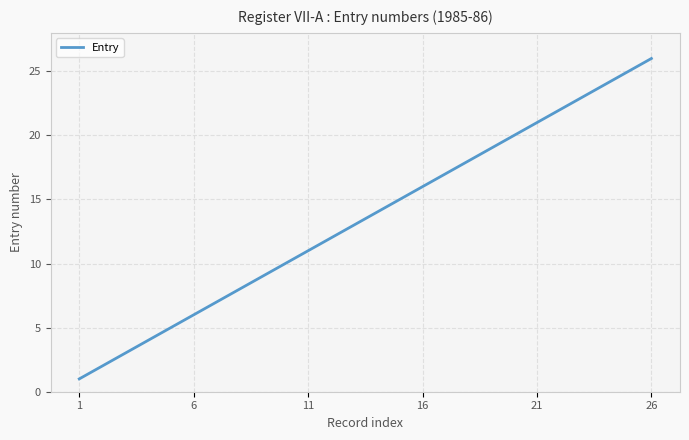

What is the difference between the second highest and second lowest values?

23